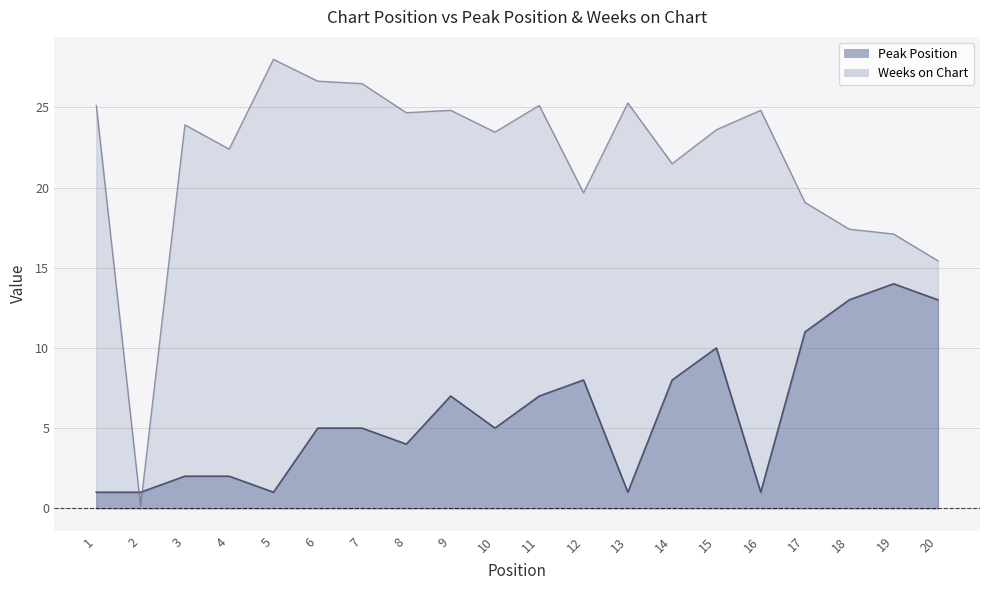

Where is the first local minimum for Weeks on Chart?

2